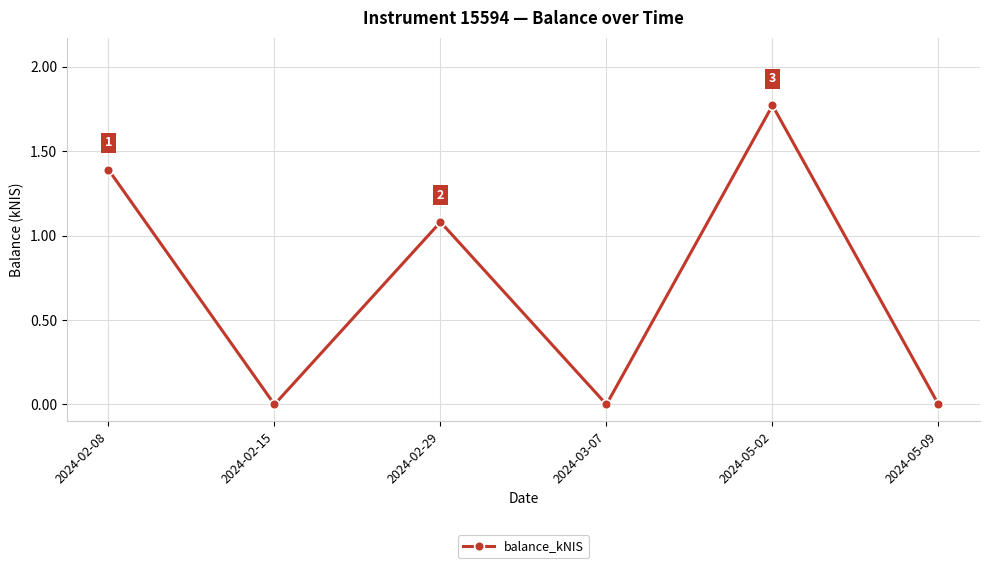

Which category has the highest value across all series?

2024-05-02